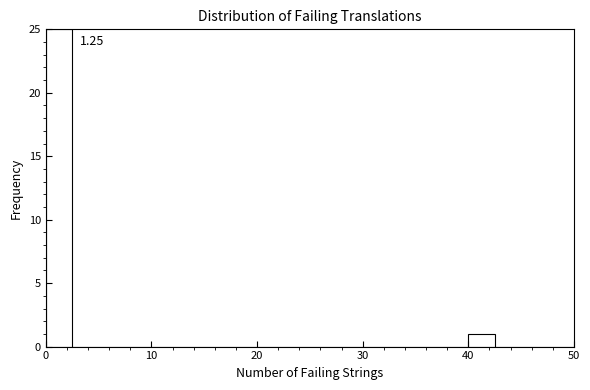

Around what value on the x-axis is the tallest bar? Give the approximate position of its centre, as read against the axis.

1